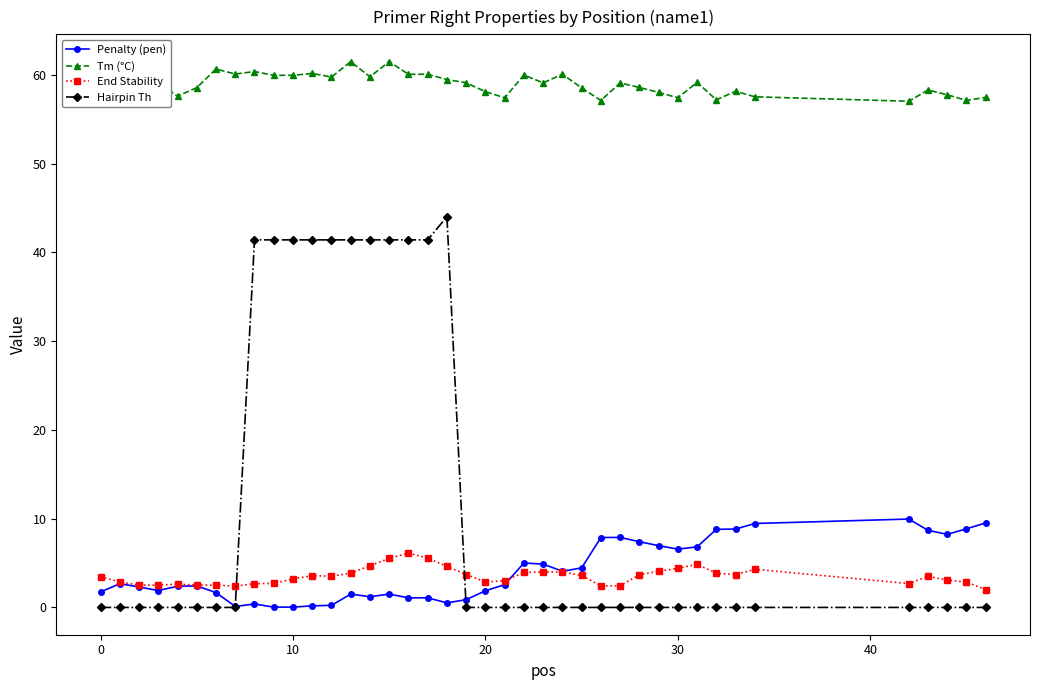

Which series has the largest range (max minus min)?

Hairpin Th